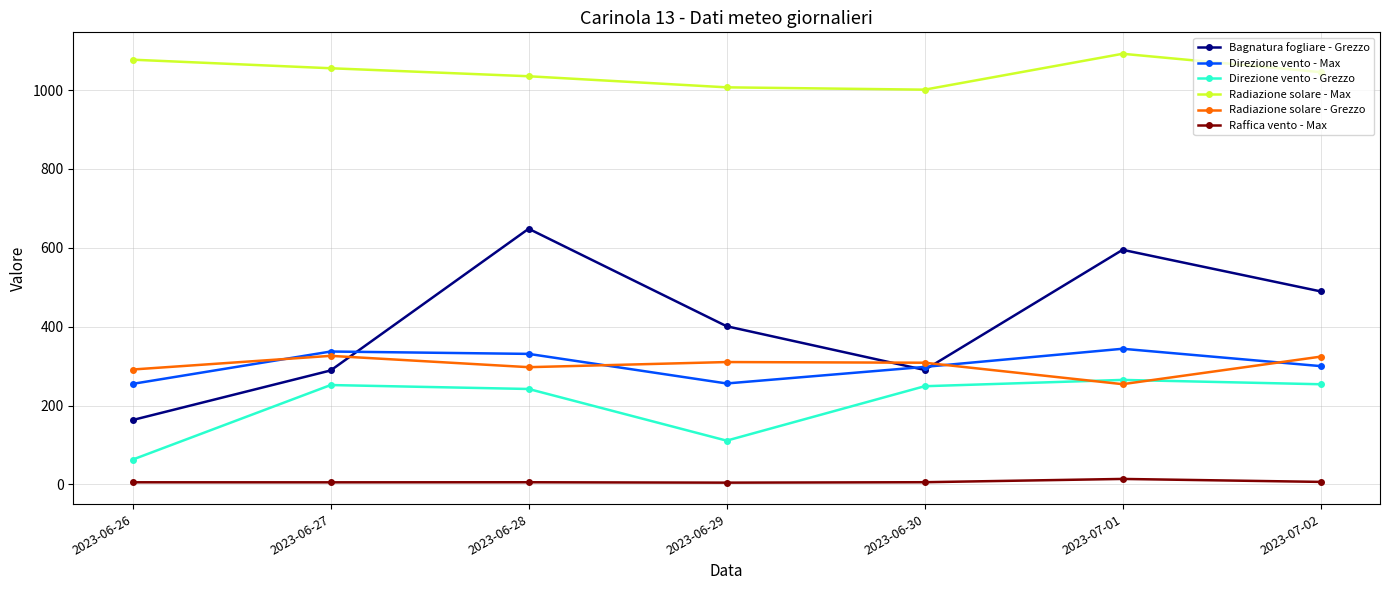

What is the minimum value shown in the chart?

4.5